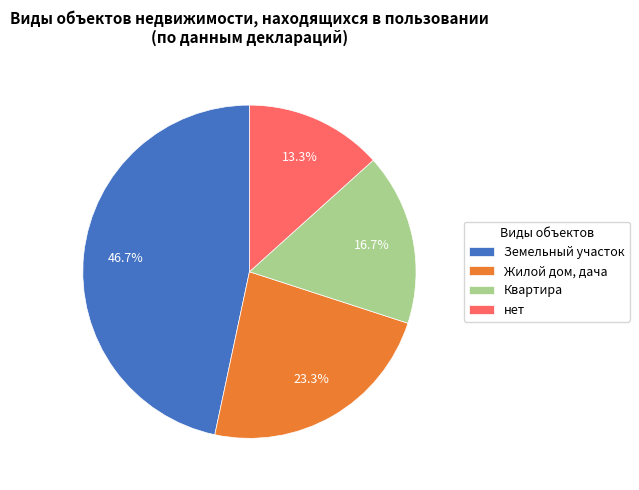

To the nearest percent, what is the difference between the нет and Жилой дом, дача slice percentages?

10%